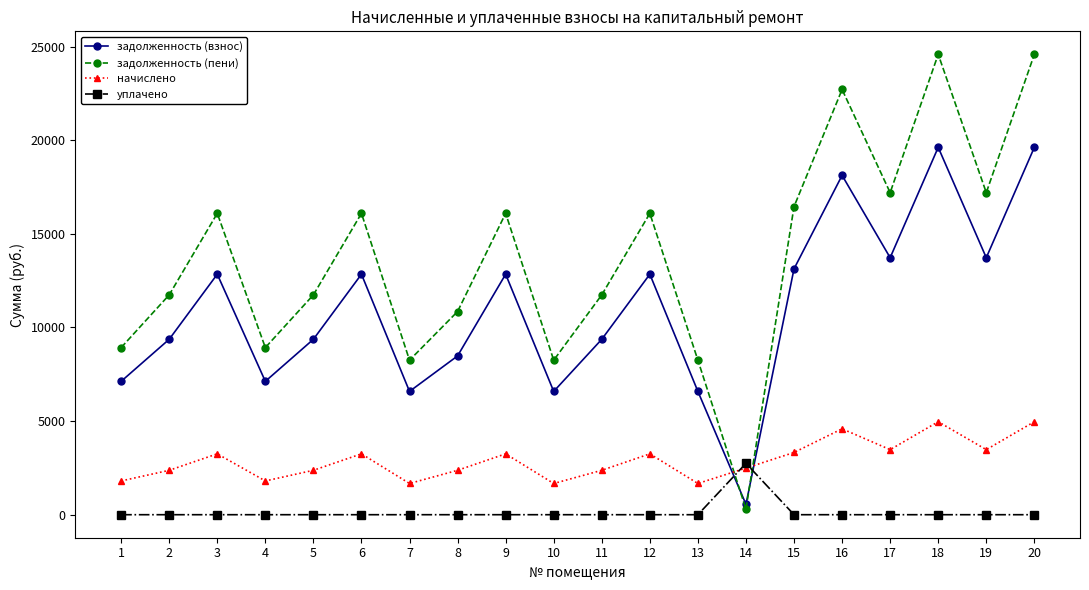

How many lines are shown in the chart?

4